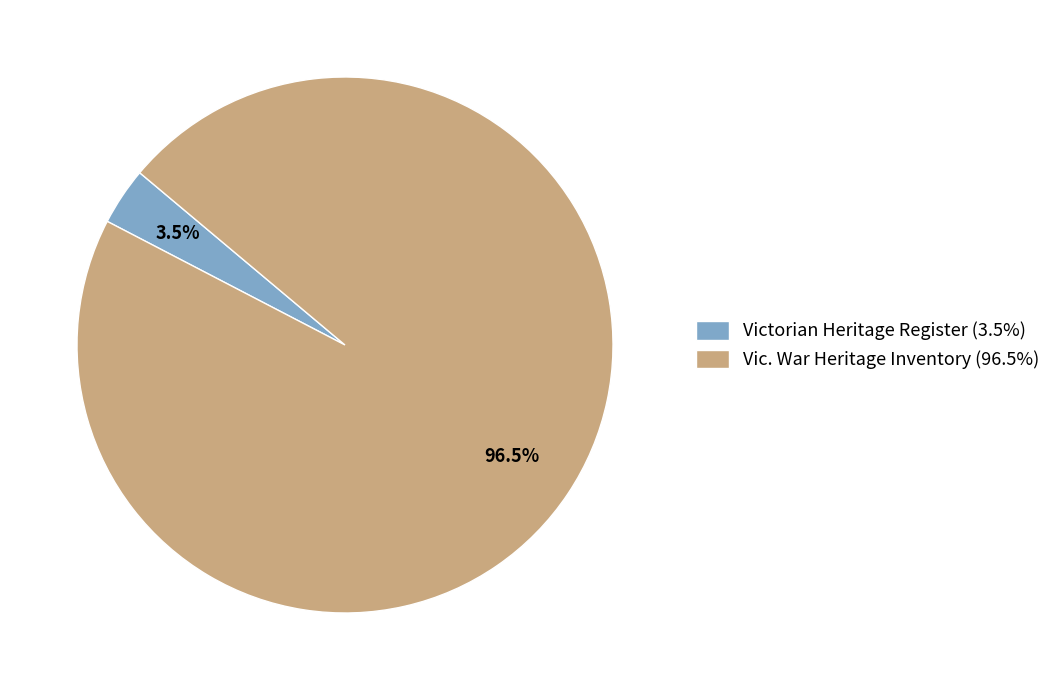

Between Vic. War Heritage Inventory (96.5%) and Victorian Heritage Register (3.5%), which is larger?

Vic. War Heritage Inventory (96.5%)